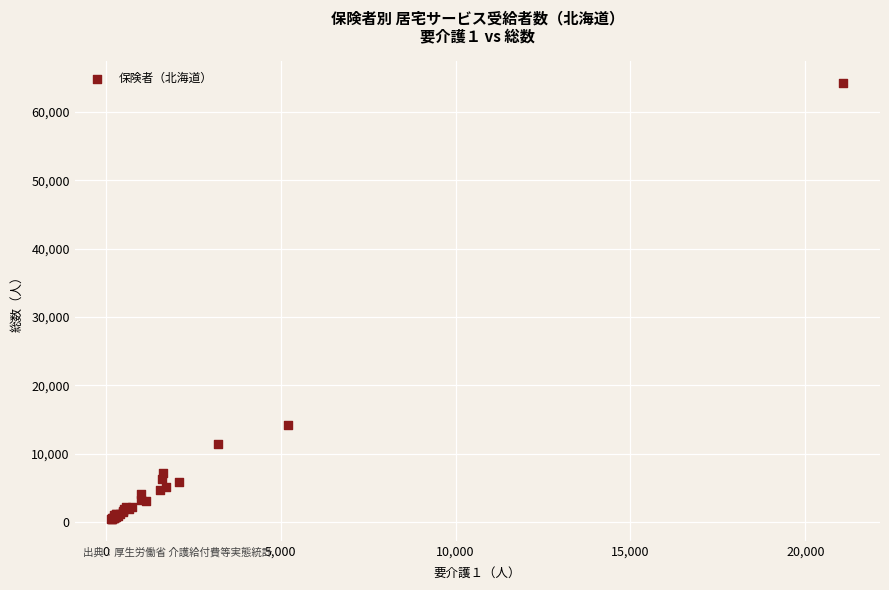

What Y value in the scatter plot is closest to 32350?

14285